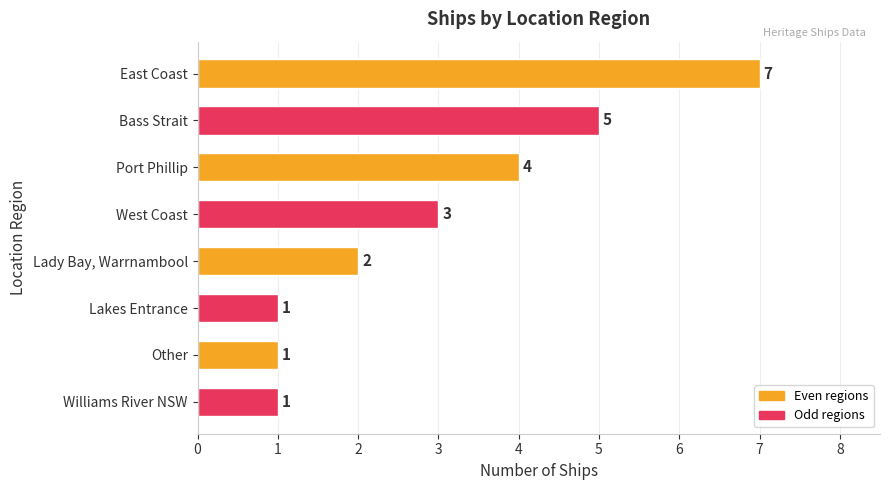

What is the average value?

3